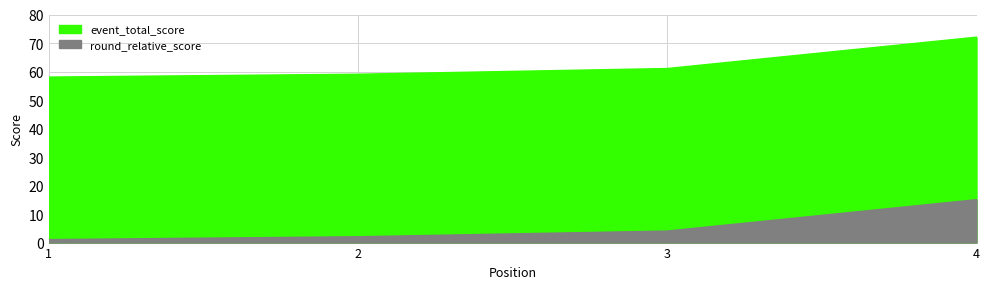

Which series has the largest total across all categories?

event_total_score